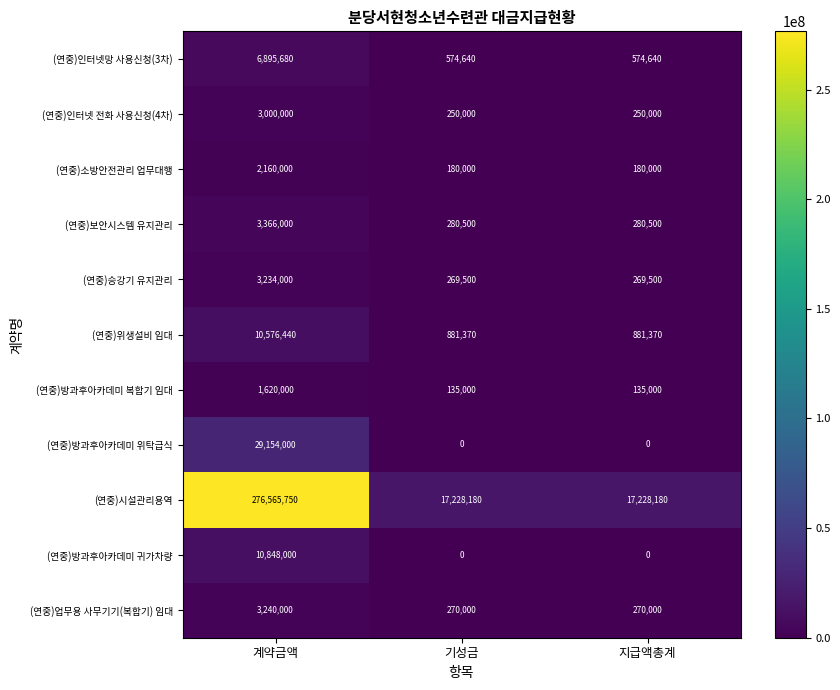

The value of (연중)위생설비 임대 at 계약금액 is 17311815. True or false?

False